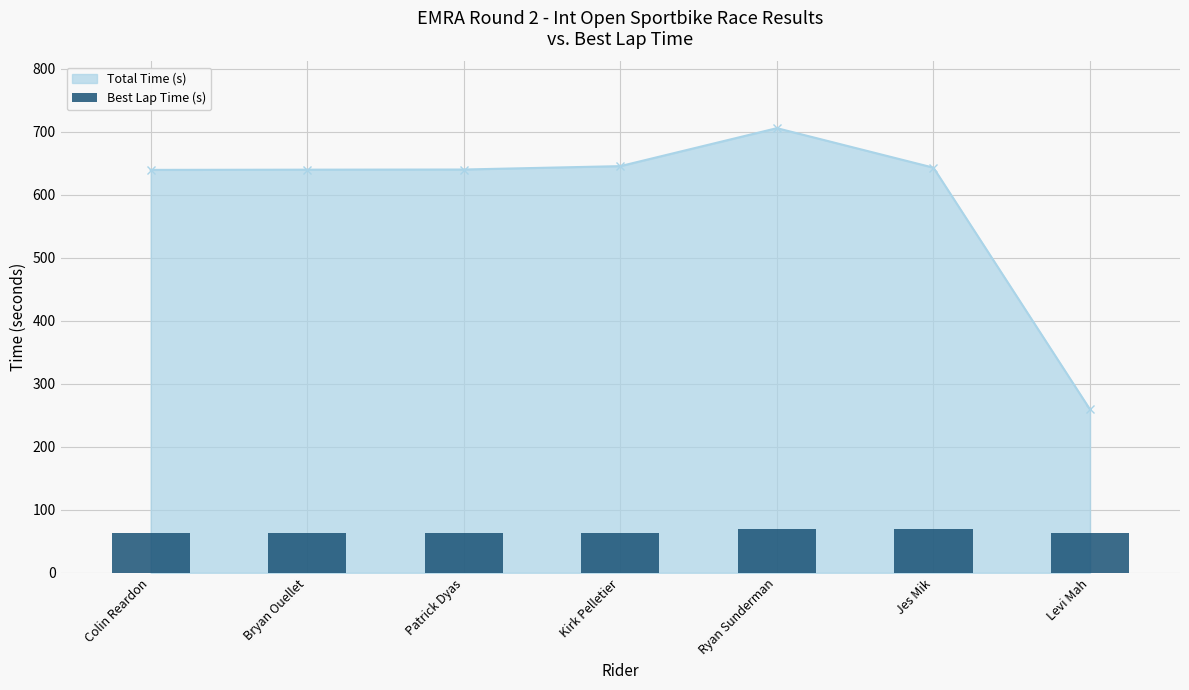

At which label does Total Time (s) reach its minimum?

Levi Mah